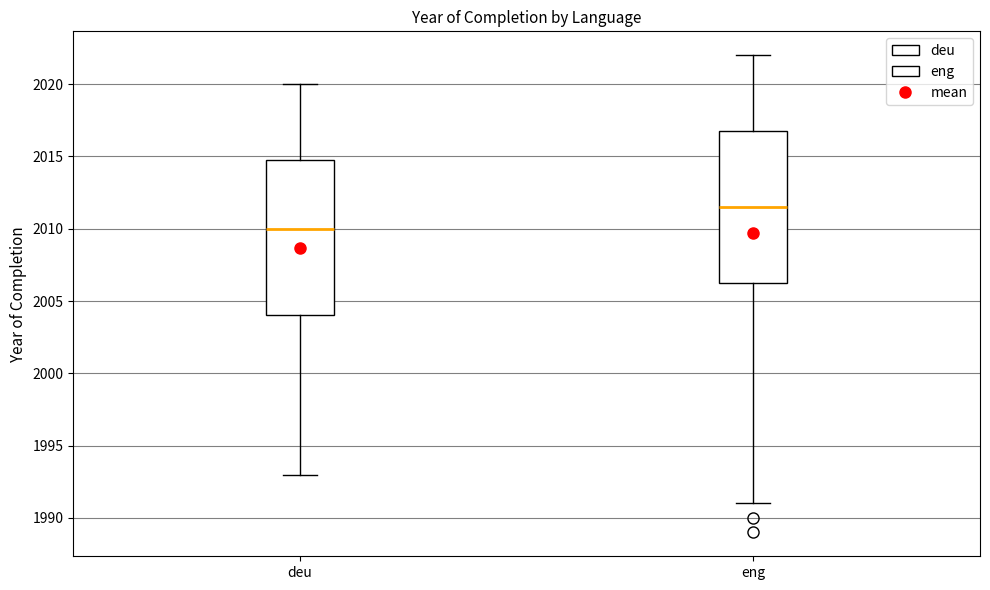

Reading left to right, transcribe this box plot: for each box, give where its median line is, the range the box spans, and where its two whiskers end, as read against the y-axis. The values are not printed on the chart, so give them approximately, as read against the axis.

deu: median 2010.0, box 2004.0 to 2015.0, whiskers 1993.0 to 2020.0
eng: median 2011.5, box 2006.5 to 2017.0, whiskers 1991.0 to 2022.0